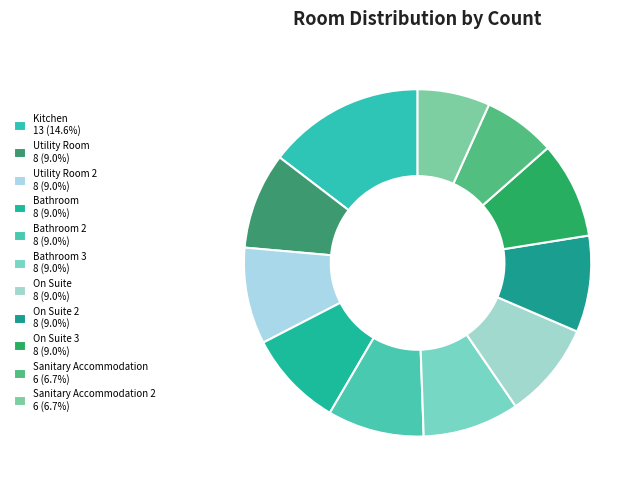

Rank the categories by value from highest to lowest.

Kitchen, Utility Room, Utility Room 2, Bathroom, Bathroom 2, Bathroom 3, On Suite, On Suite 2, On Suite 3, Sanitary Accommodation, Sanitary Accommodation 2